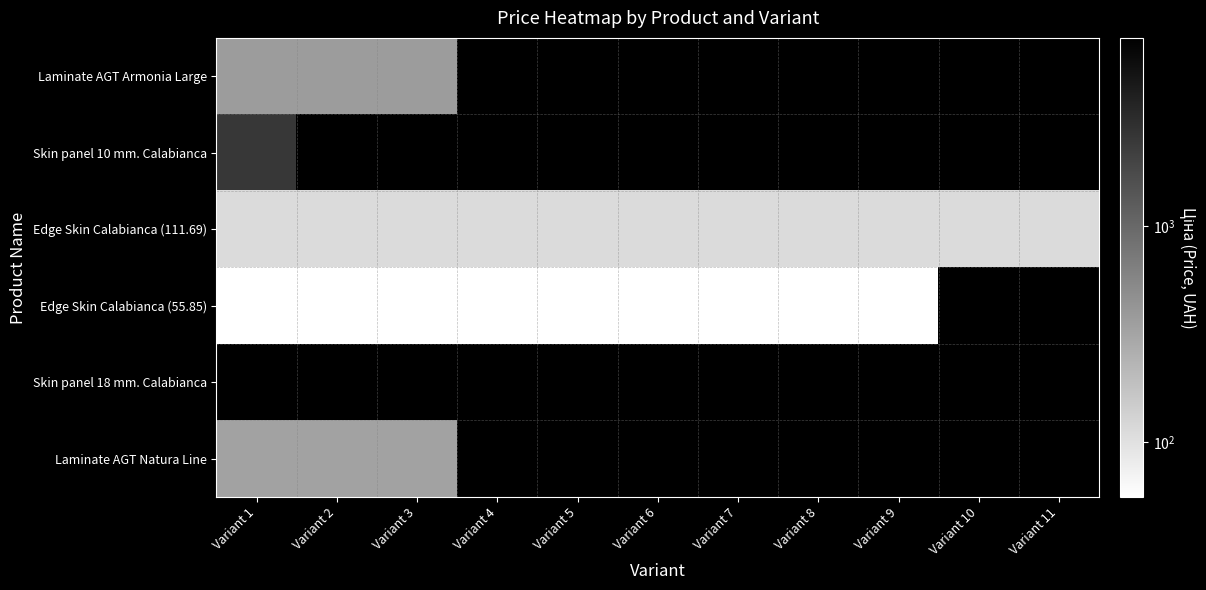

Which category has the highest value across all series?

Variant 1